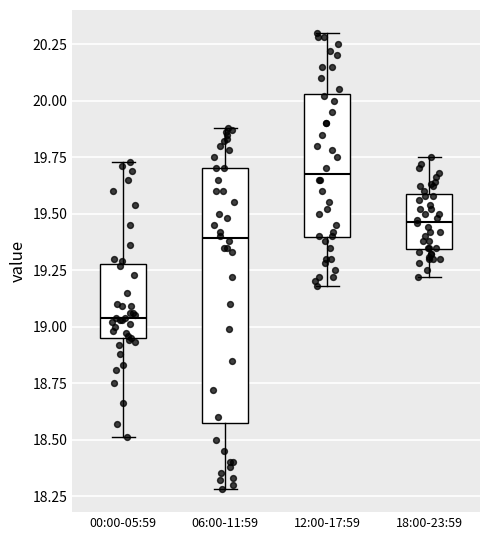

Which box's median line is the lowest?

00:00-05:59